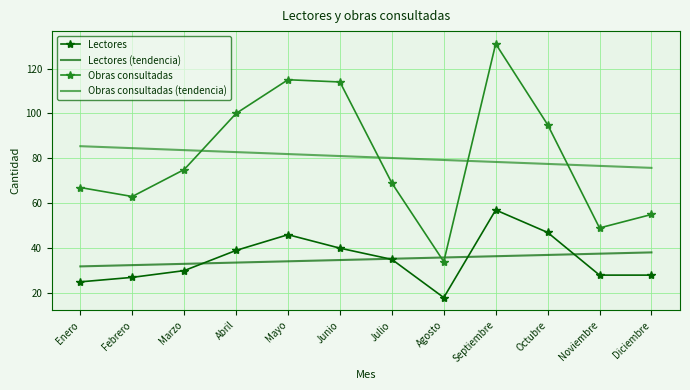

Between Abril and Agosto, which series saw the biggest shift?

Obras consultadas